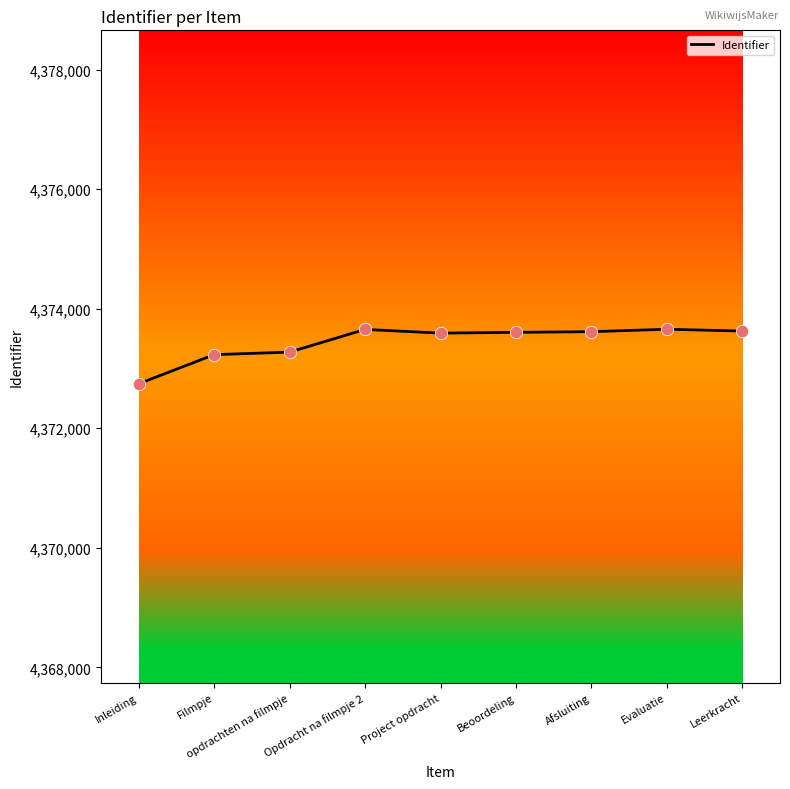

Between opdrachten na filmpje and Project opdracht, which is larger?

Project opdracht